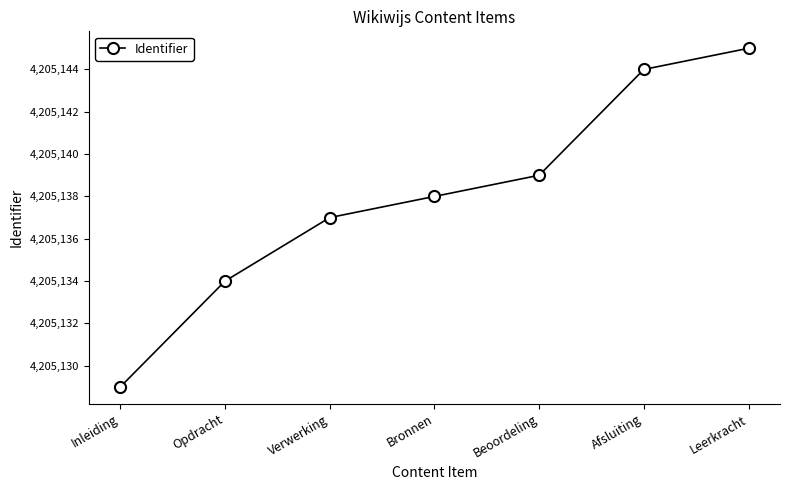

Reading left to right, list all the values displayed in this chart.

Inleiding=4205129	Opdracht=4205134	Verwerking=4205137	Bronnen=4205138	Beoordeling=4205139	Afsluiting=4205144	Leerkracht=4205145